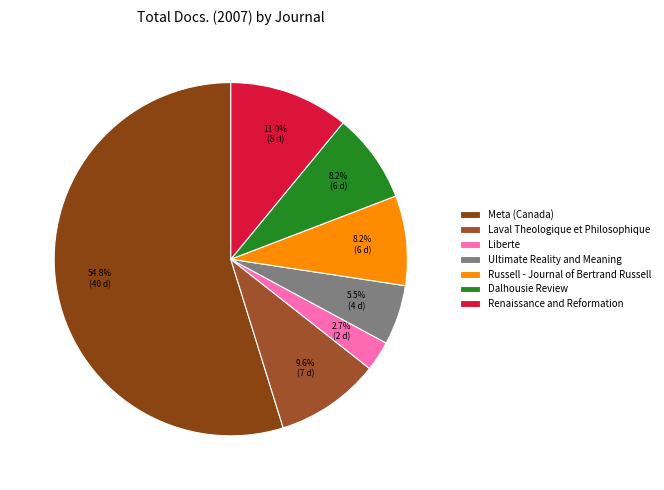

To the nearest percent, what is the average slice percentage?

14%